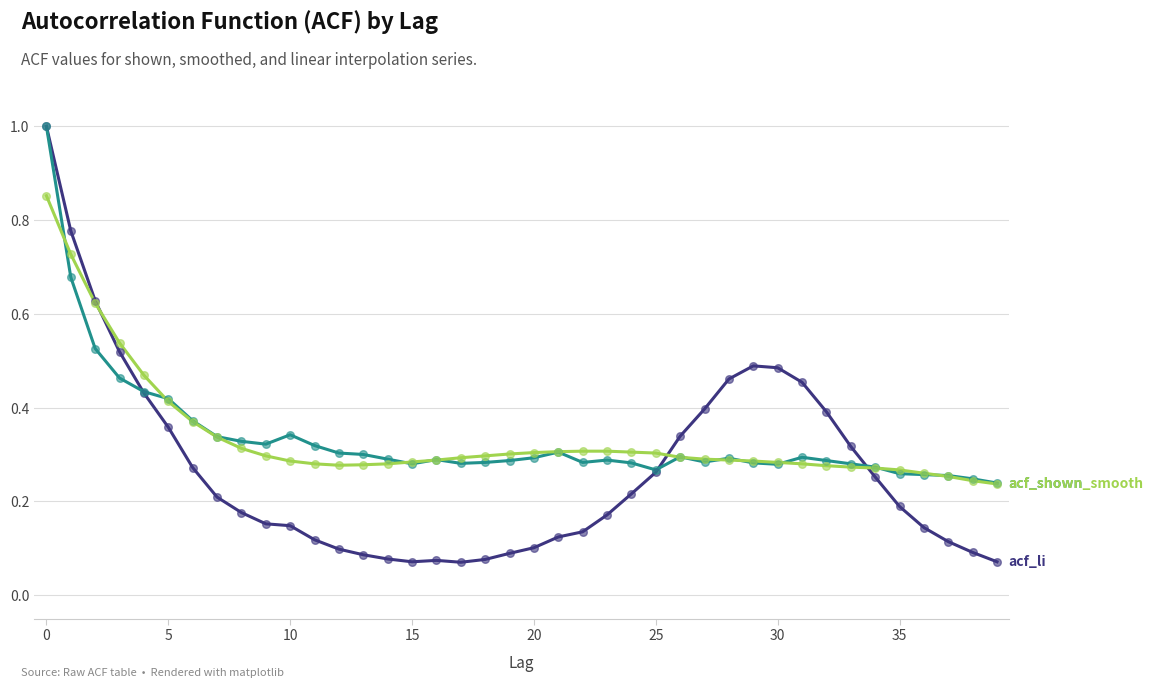

What is the greatest value displayed?

1.0